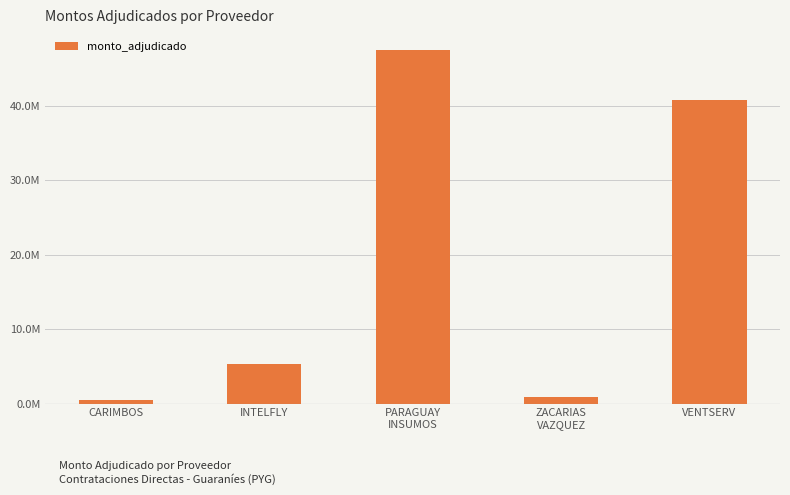

Reading left to right, list all the values displayed in this chart.

540000	5320500	47490000	933790	40800000